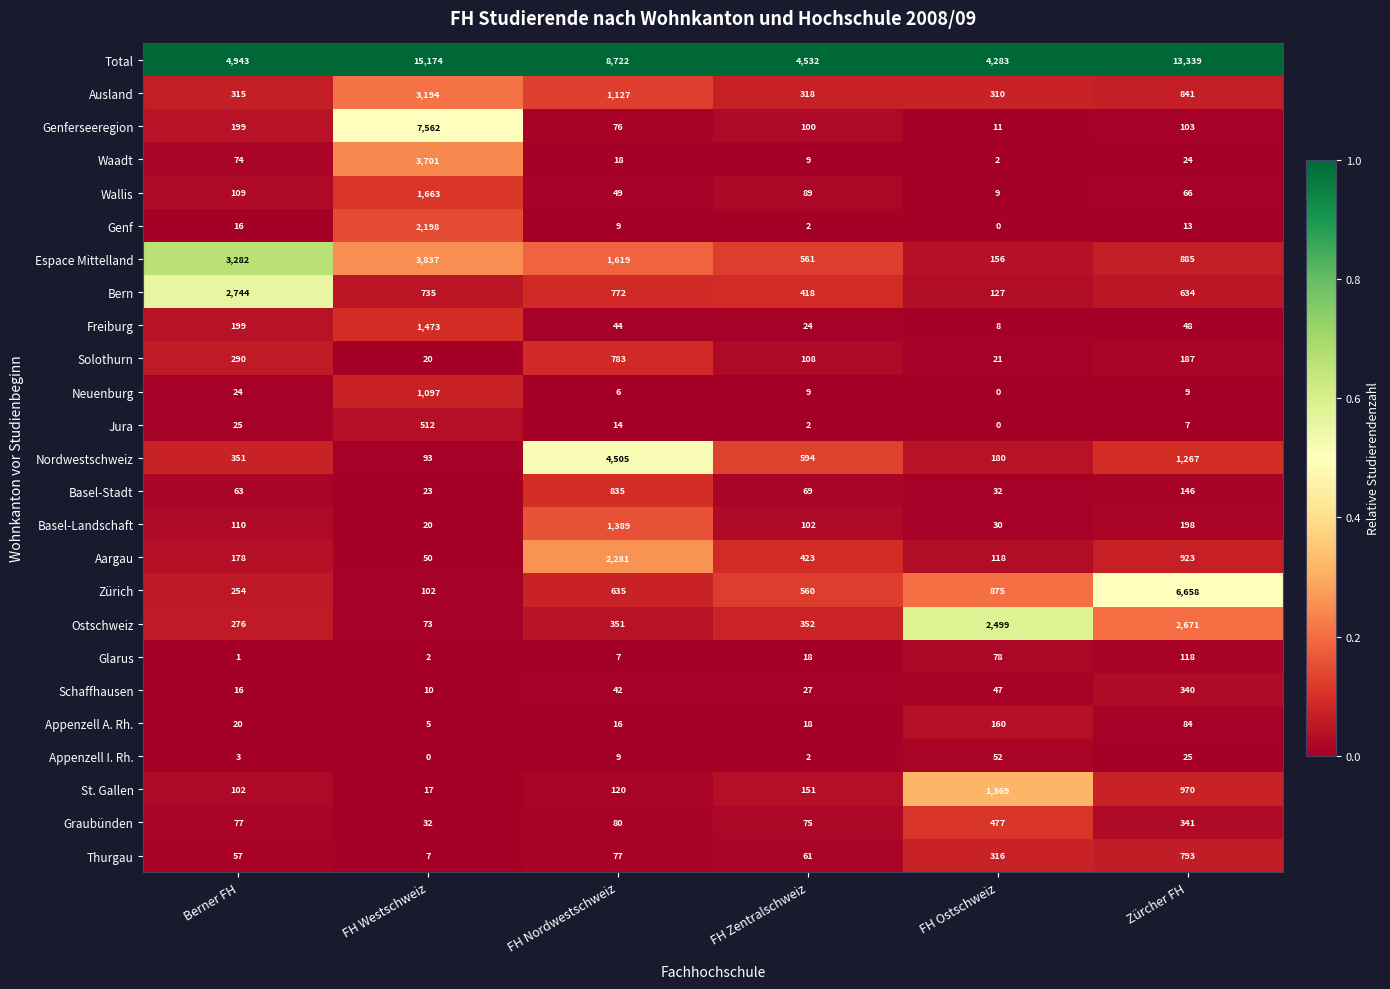

What is the difference between the highest and lowest values at Berner FH?

4942